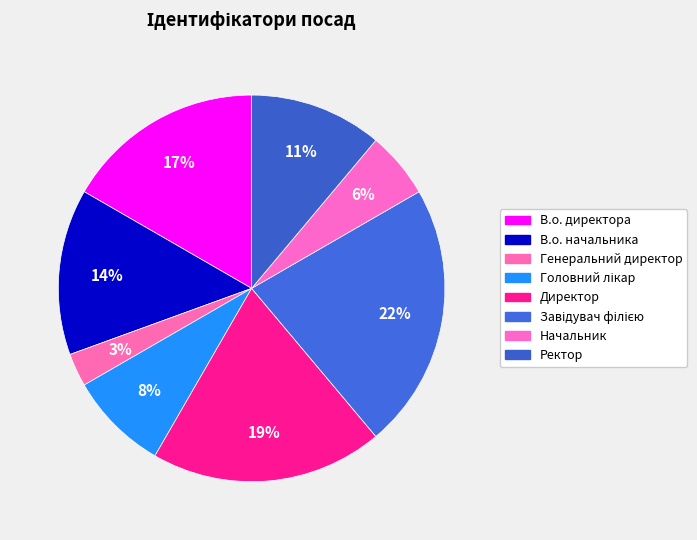

Does any single category account for the majority?

No